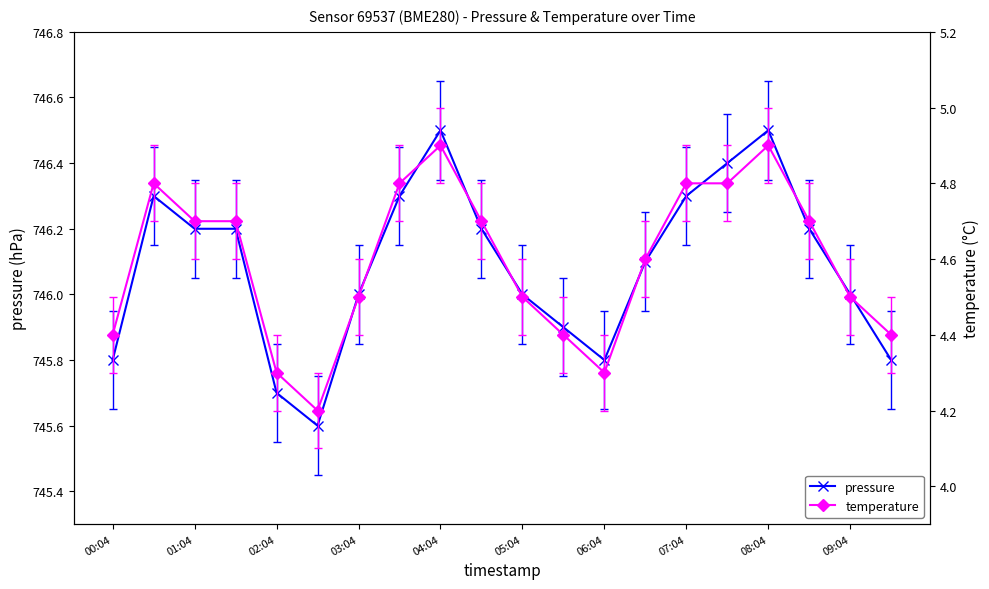

Reading right to left, transcribe all the data shown in this chart.

pressure: 745.8	746.0	746.2	746.5	746.4	746.3	746.1	745.8	745.9	746.0	746.2	746.5	746.3	746.0	745.6	745.7	746.2	746.2	746.3	745.8
temperature: 4.4	4.5	4.7	4.9	4.8	4.8	4.6	4.3	4.4	4.5	4.7	4.9	4.8	4.5	4.2	4.3	4.7	4.7	4.8	4.4